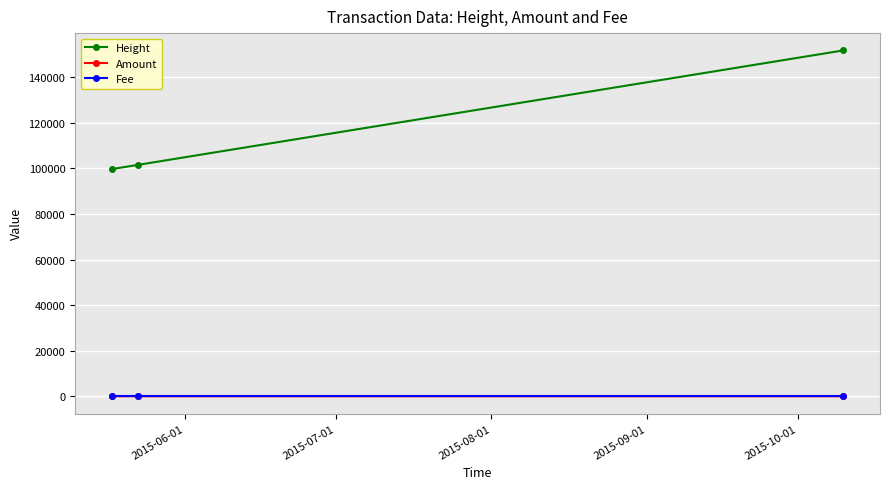

What is the lowest value of the Height series?

99713